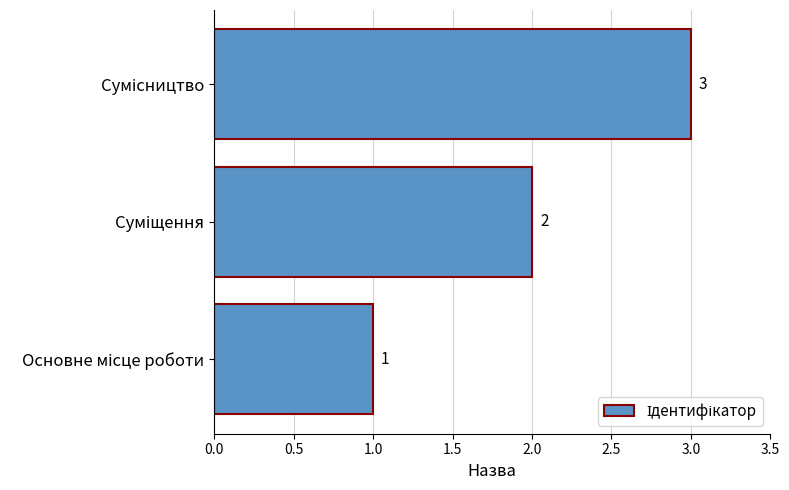

What is the greatest value displayed?

3